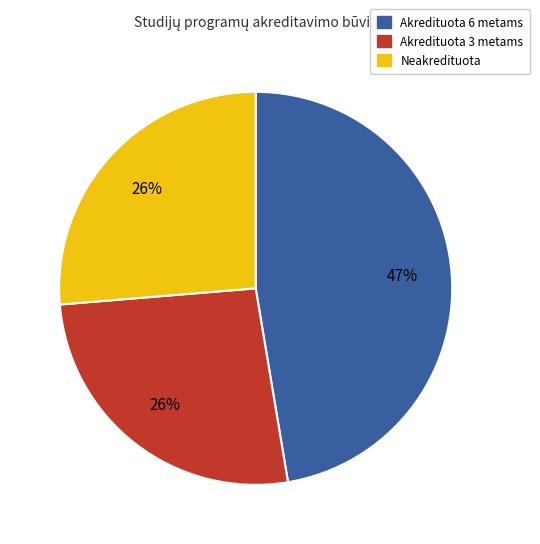

To the nearest percent, what is the average slice percentage?

33%